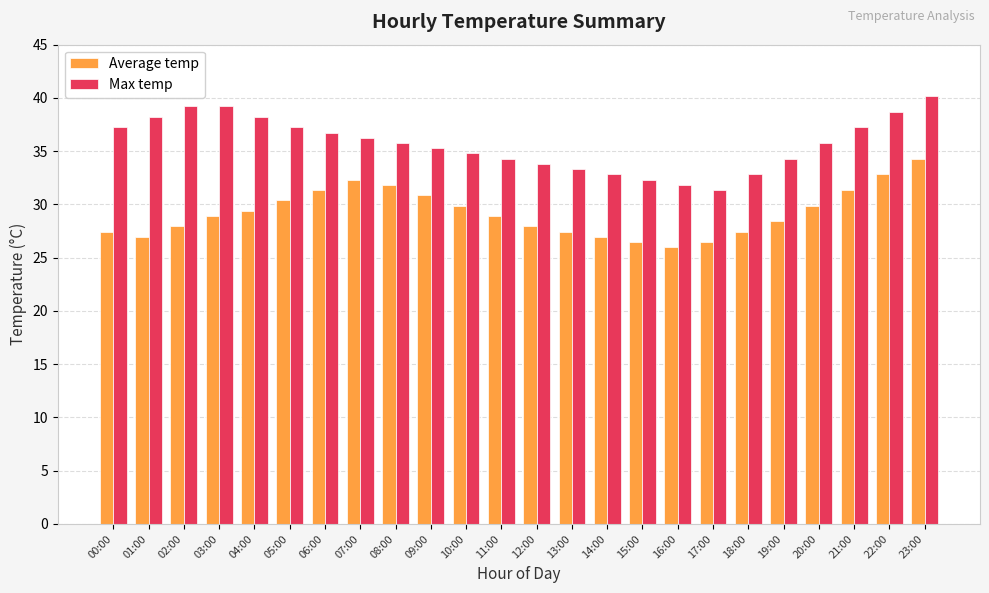

What is the spread (max minus min) of values at 16:00?

5.9